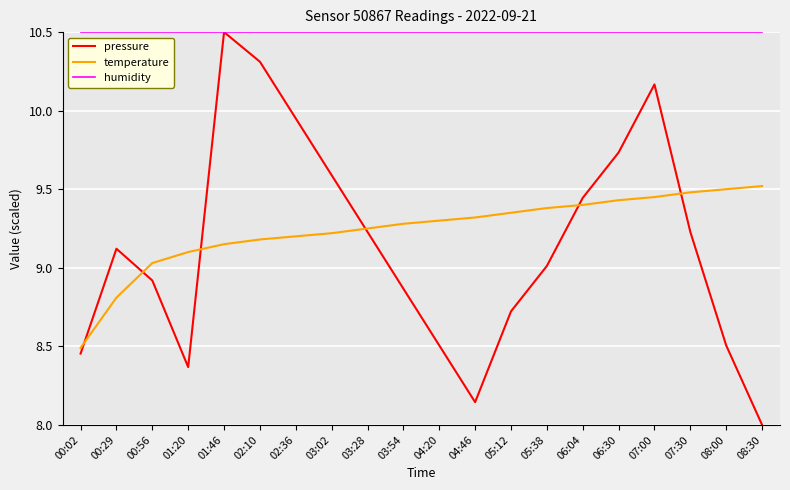

What is the greatest value displayed?

10.5